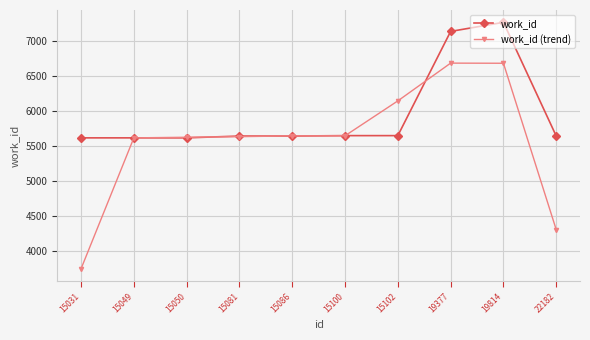

True or false: work_id has a value of 7269.0 at 19814.

True